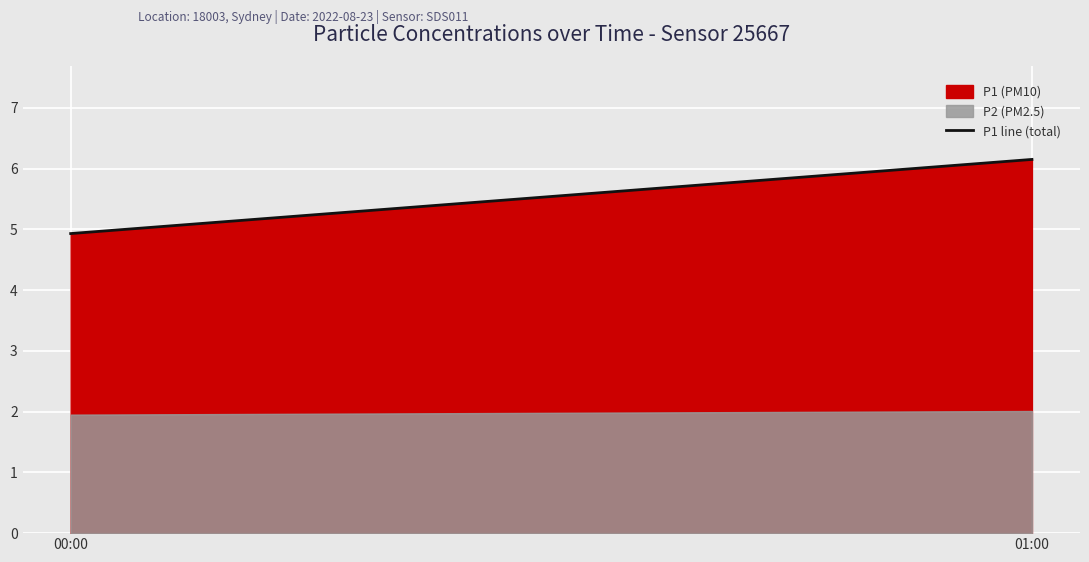

Is it true that the value at 00:00 is 8.2?

False